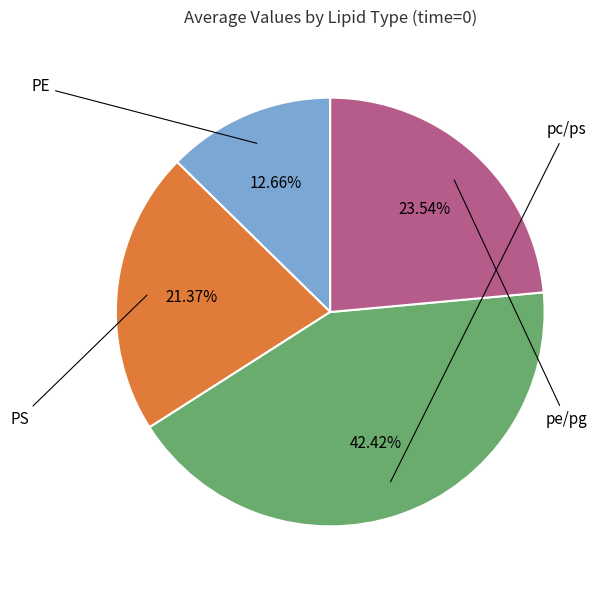

Is there a majority slice in this chart?

No